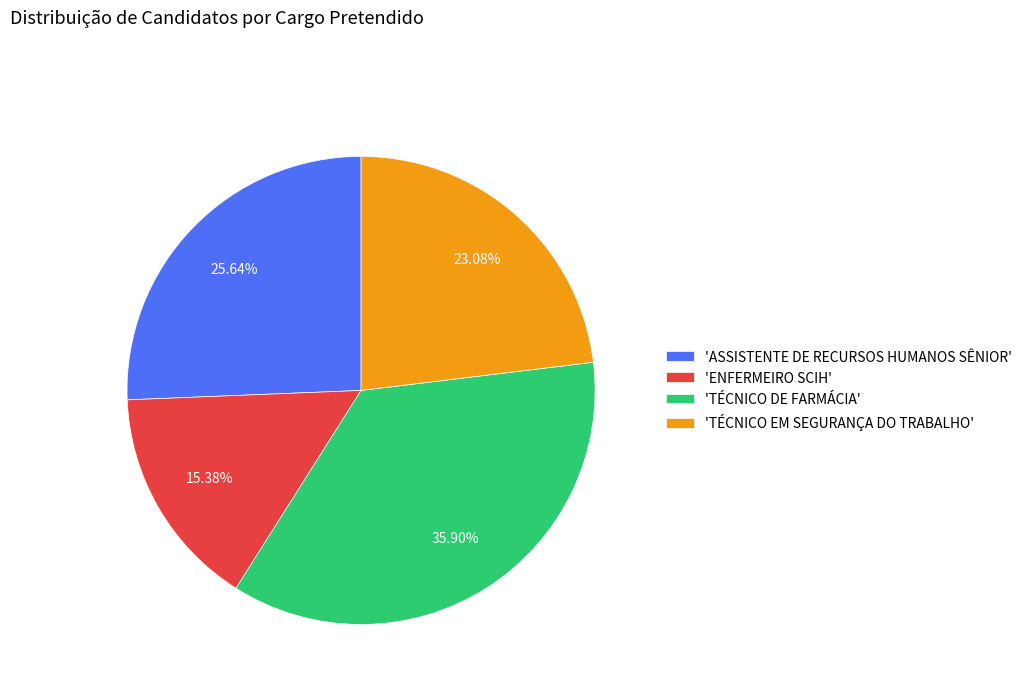

Between 'TÉCNICO DE FARMÁCIA' and 'TÉCNICO EM SEGURANÇA DO TRABALHO', which is larger?

'TÉCNICO DE FARMÁCIA'